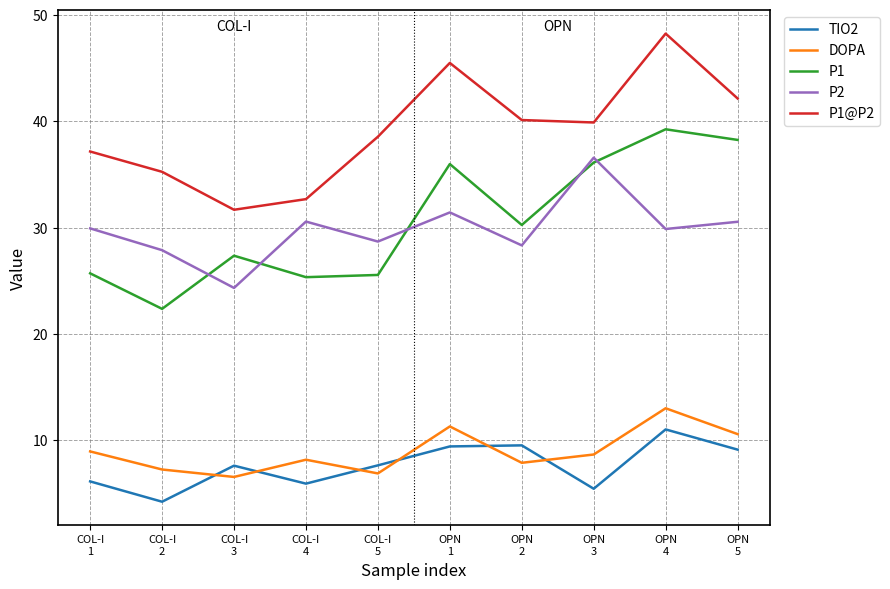

Rank the series by their maximum value, from lowest to highest.

TIO2, DOPA, P2, P1, P1@P2